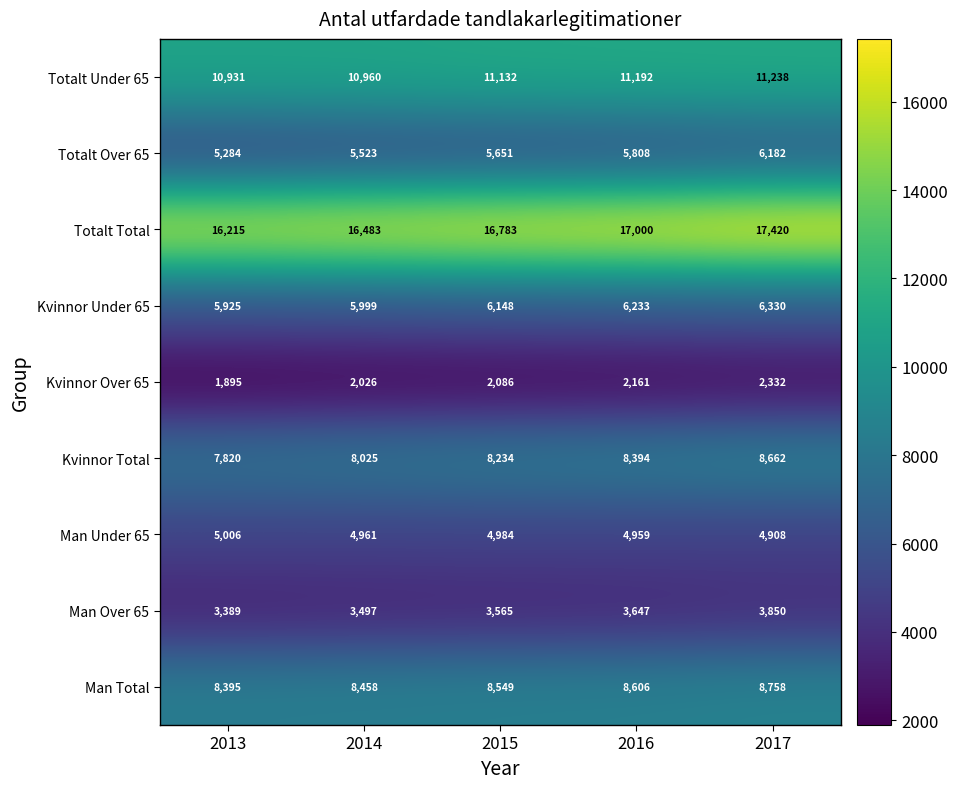

Where is Kvinnor Over 65 nearest to the value 2113?

2015